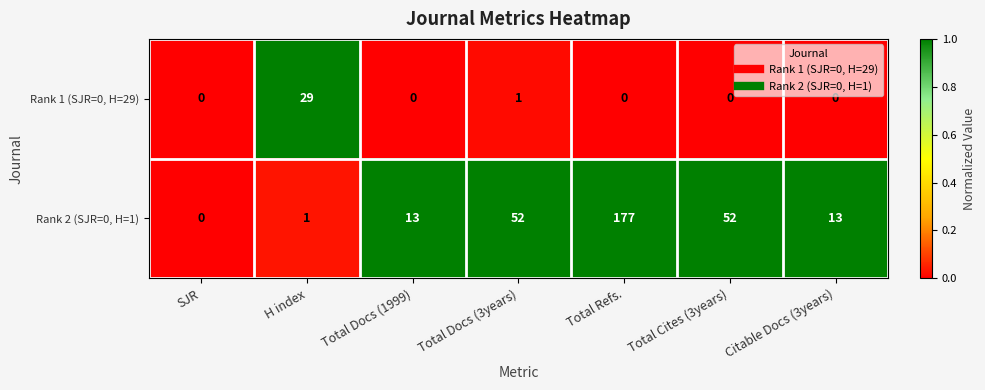

List the series in order of their overall mean, lowest first.

Rank 1 (SJR=0, H=29), Rank 2 (SJR=0, H=1)